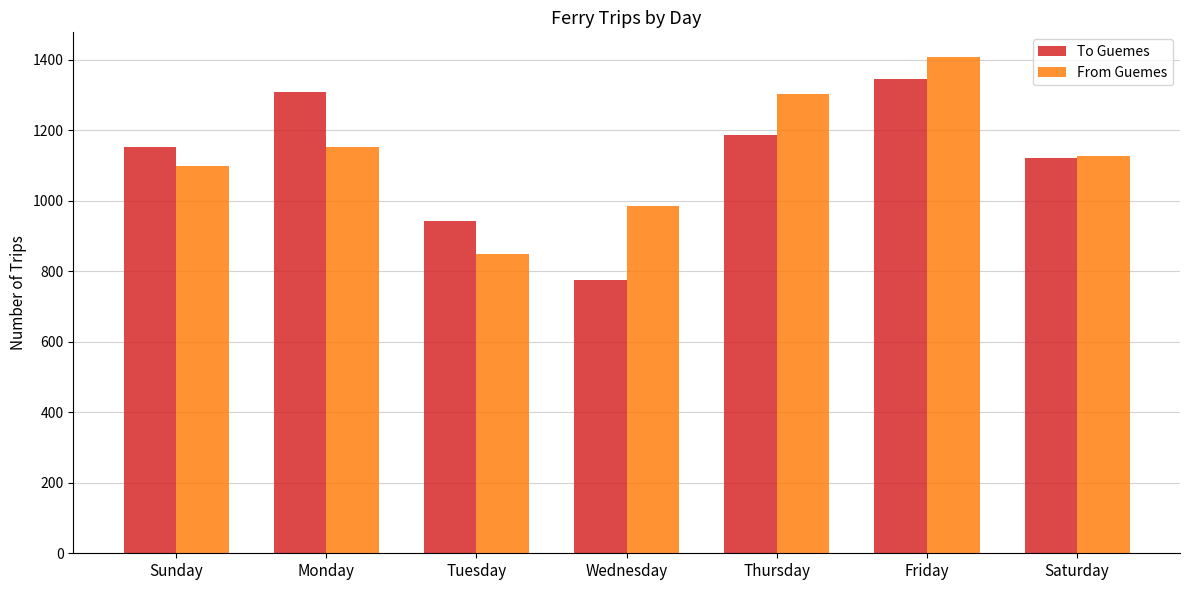

The To Guemes series shows 1982 at Monday. True or false?

False